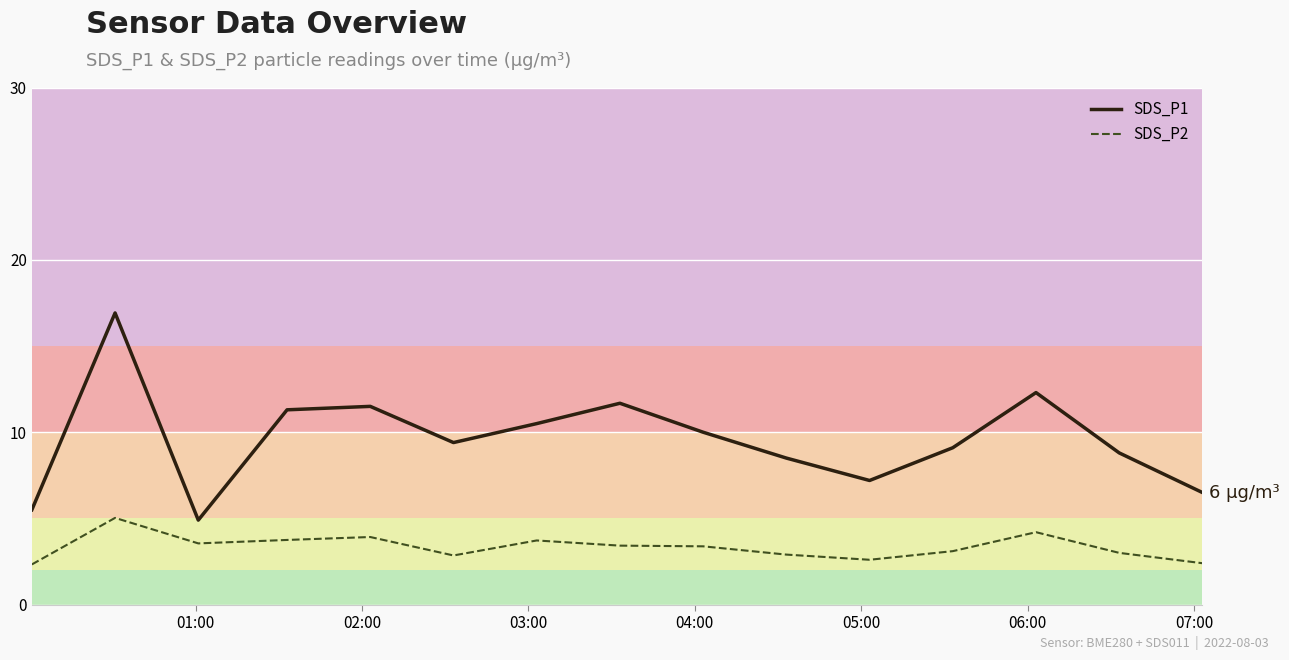

True or false: SDS_P2 and SDS_P1 cross at least once.

False